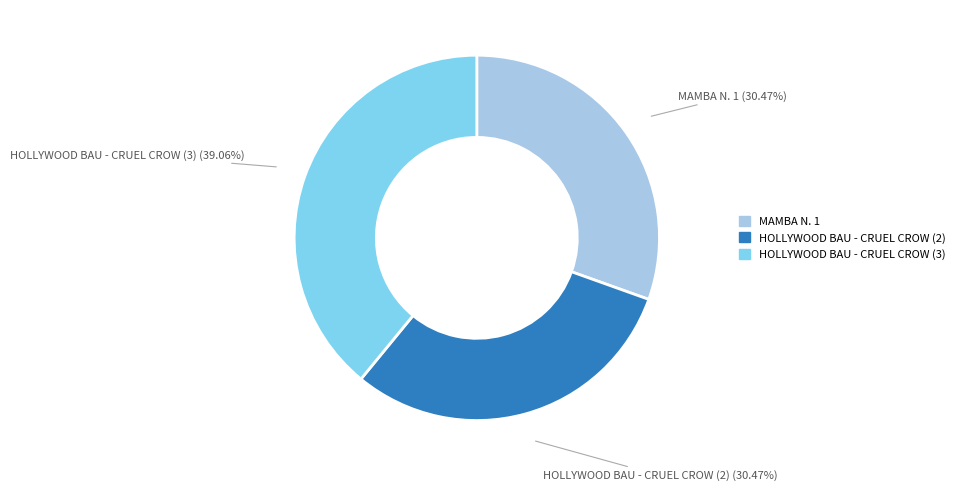

What percentage do MAMBA N. 1 and HOLLYWOOD BAU - CRUEL CROW (3) together represent?

69.5%